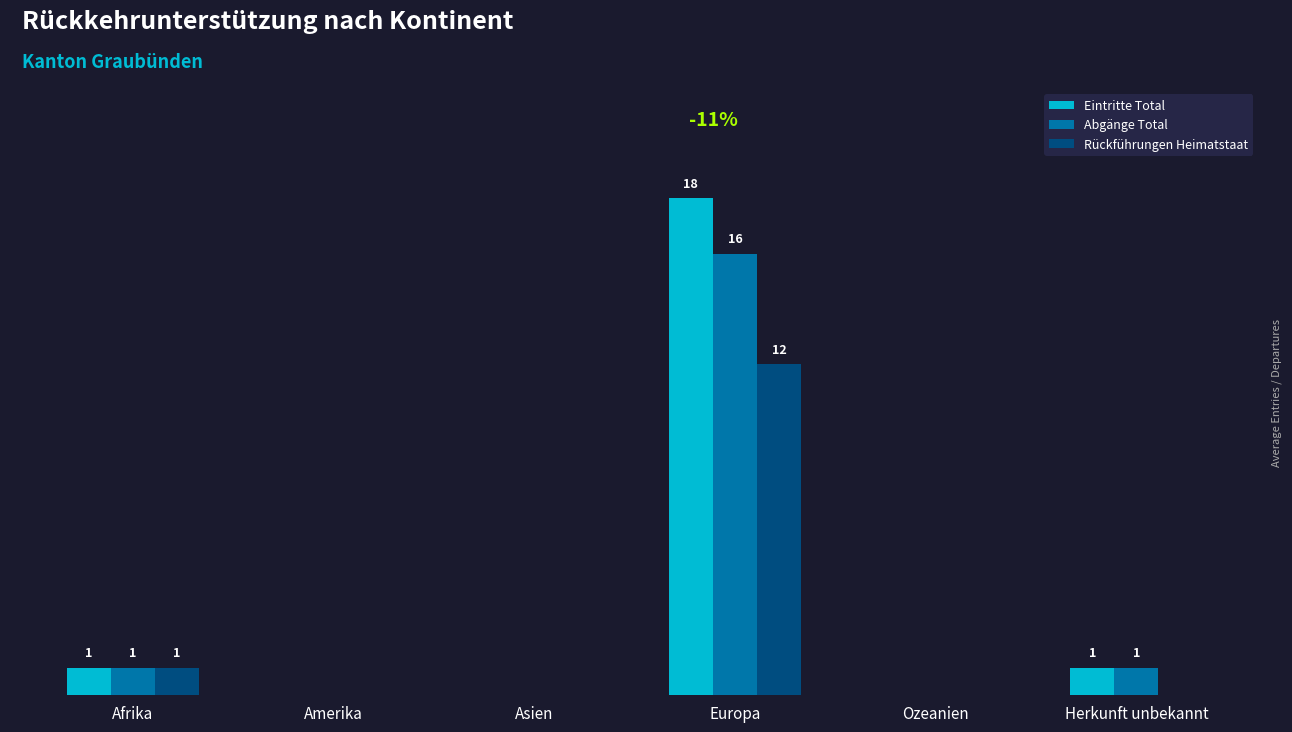

At which label does Eintritte Total reach its peak?

Europa